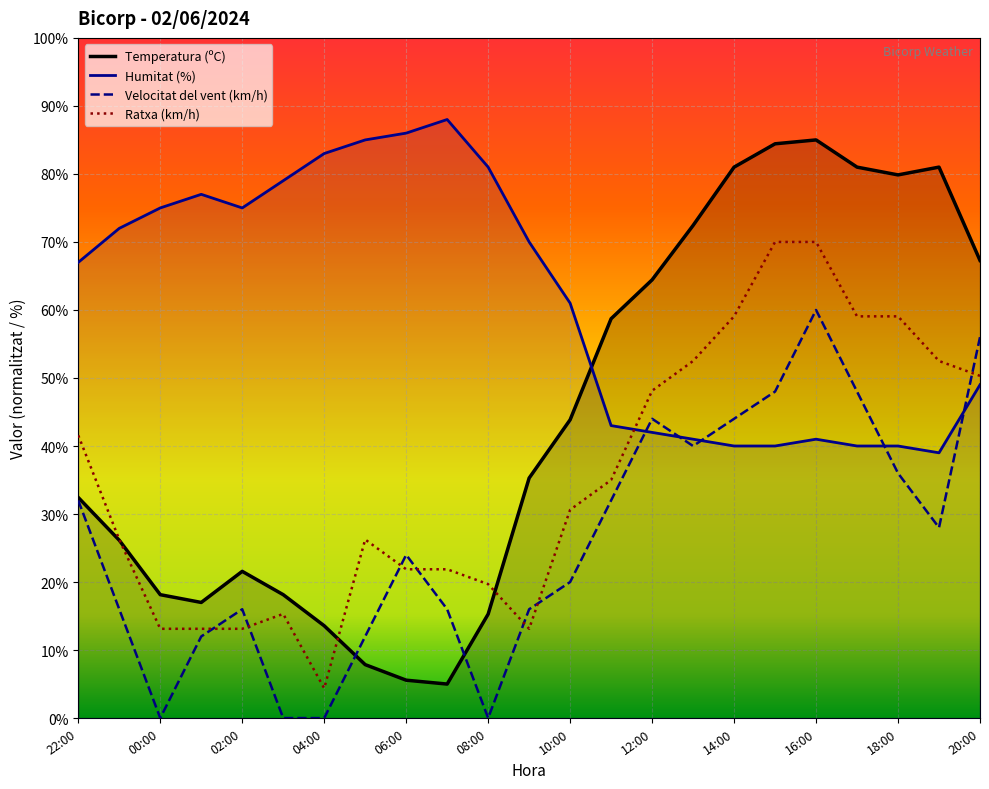

Which has a higher value, 00:00 or 12:00?

12:00